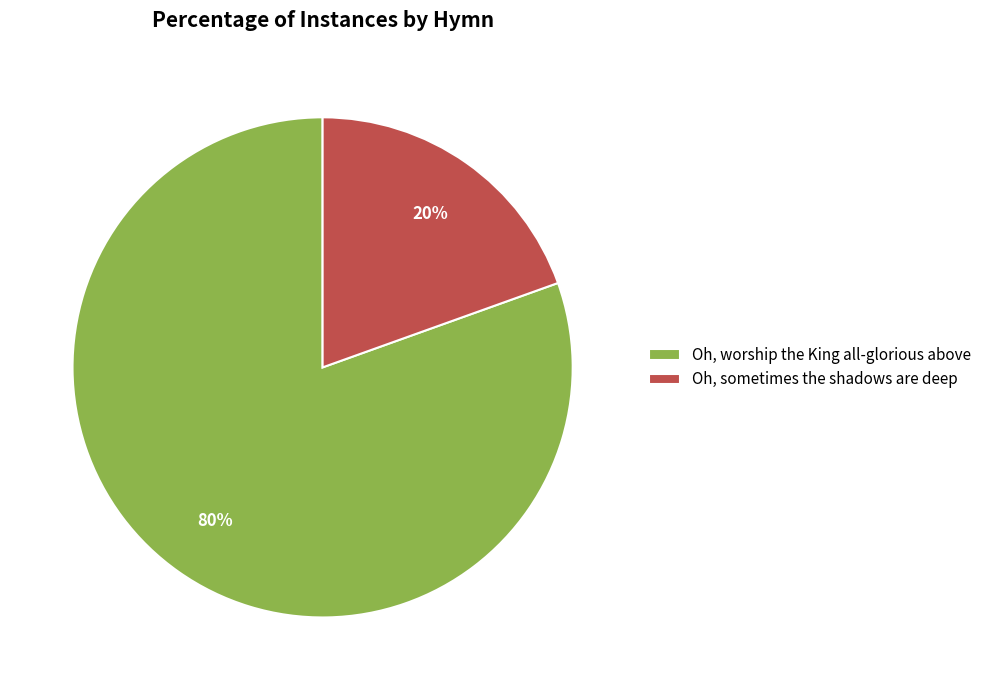

To the nearest percent, what is the combined percentage of Oh, worship the King all-glorious above and Oh, sometimes the shadows are deep?

100%